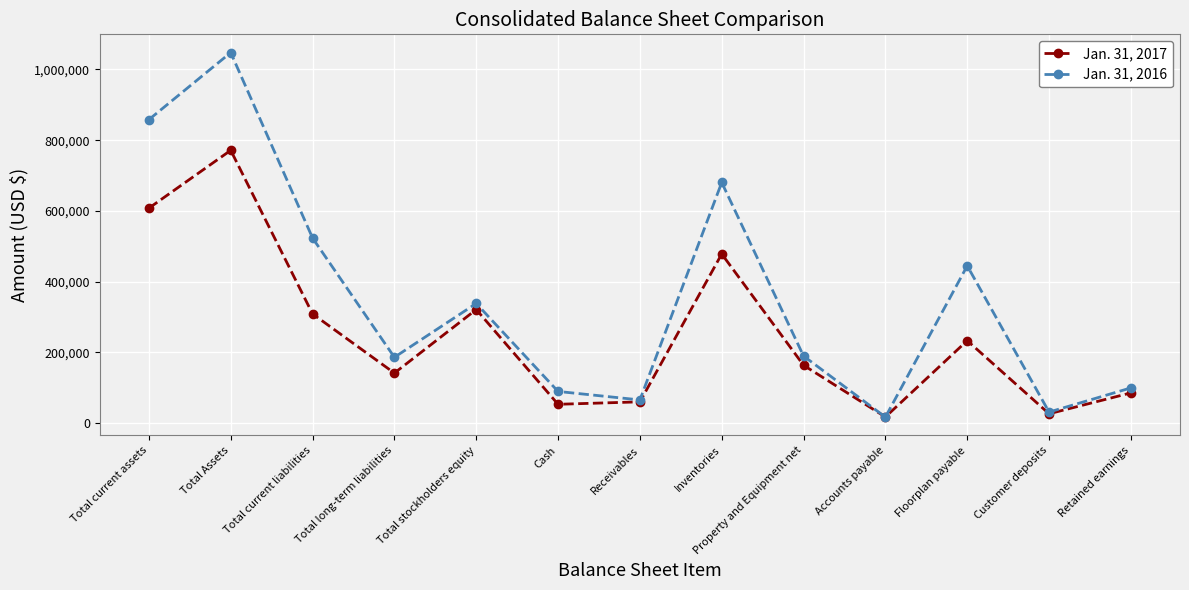

Which label corresponds to the largest value in the chart?

Total Assets